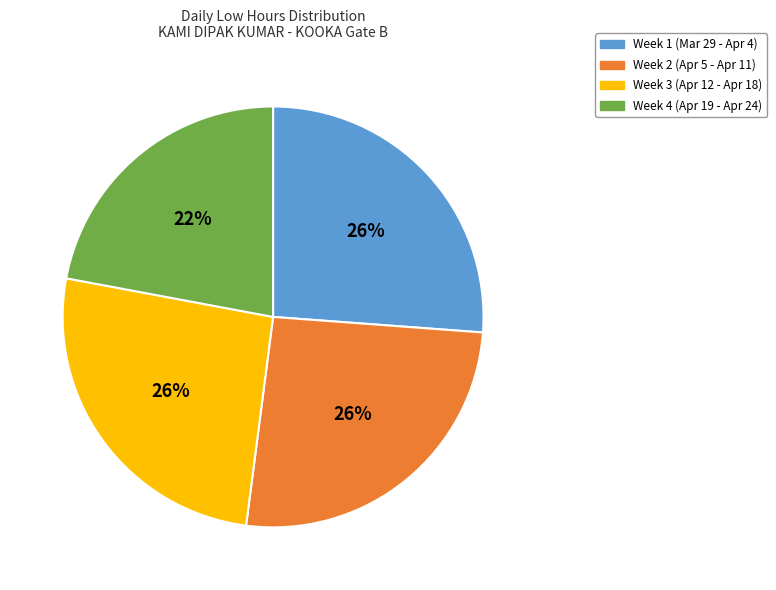

Is there a majority slice in this chart?

No